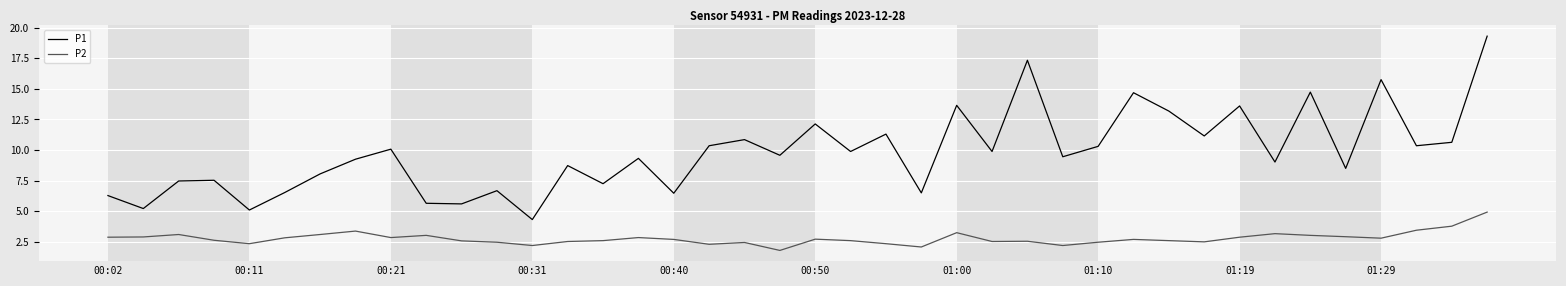

What is the highest value of the P1 series?

19.3